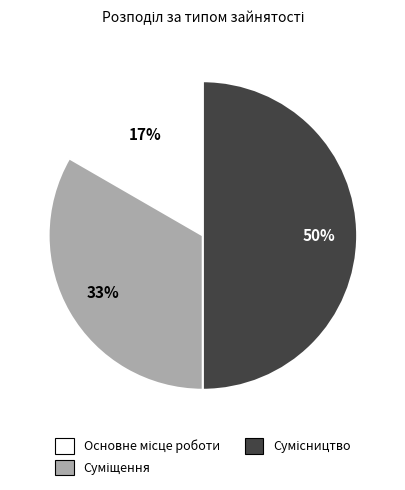

To the nearest percent, what is the difference between the largest and smallest slice percentages?

33%